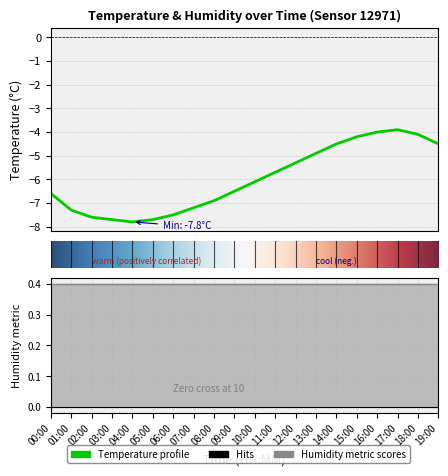

Read the value at 06:00.

-7.5